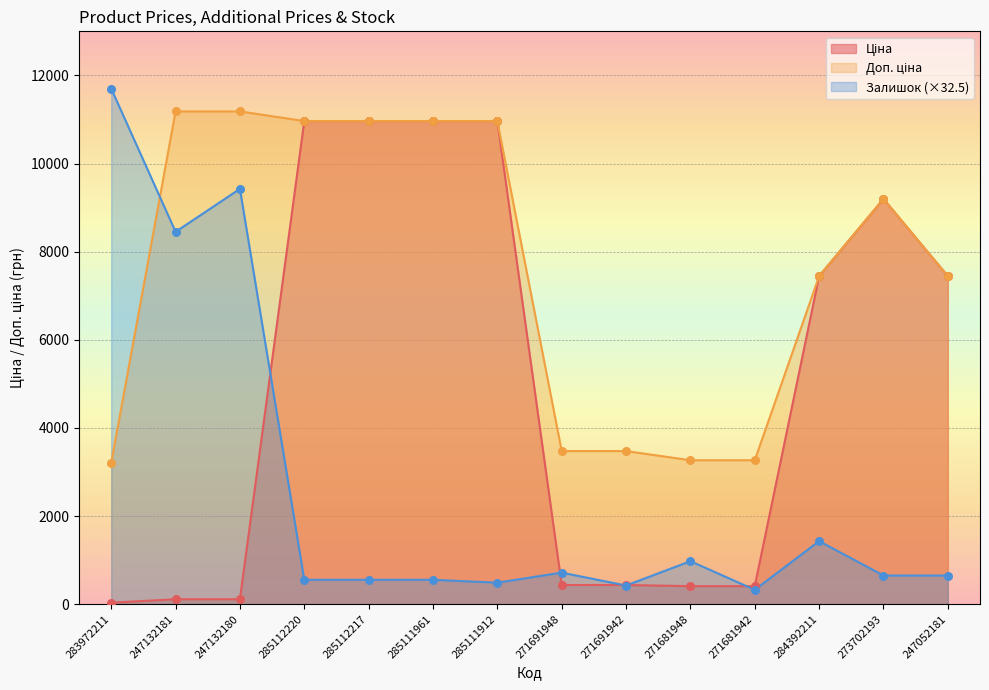

At how many categories does at least one series exceed 193?

14